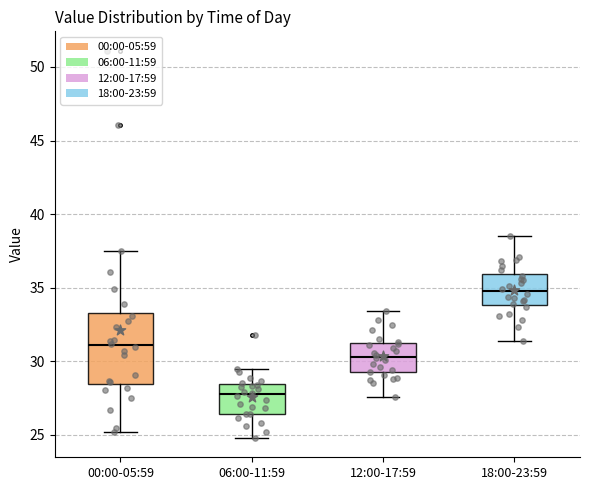

Which box is the tallest, from its lower edge to its upper edge?

00:00-05:59